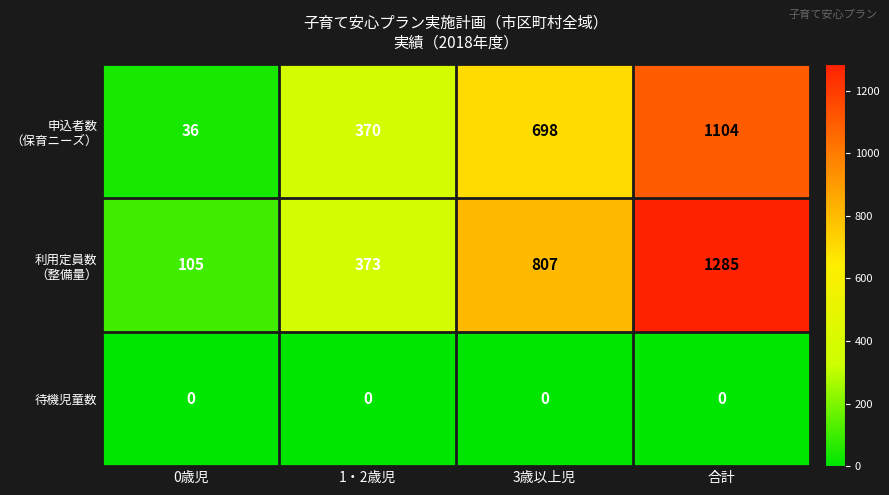

True or false: 待機児童数 has a value of 0 at 1・2歳児.

True